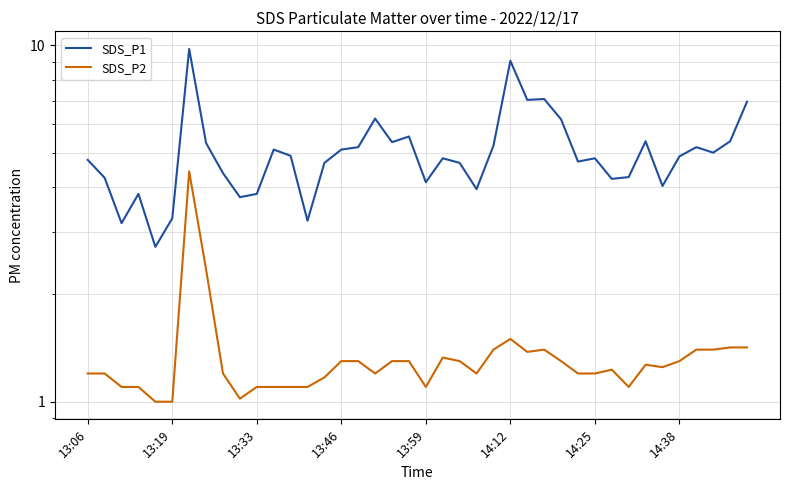

True or false: SDS_P1 and SDS_P2 cross at least once.

False